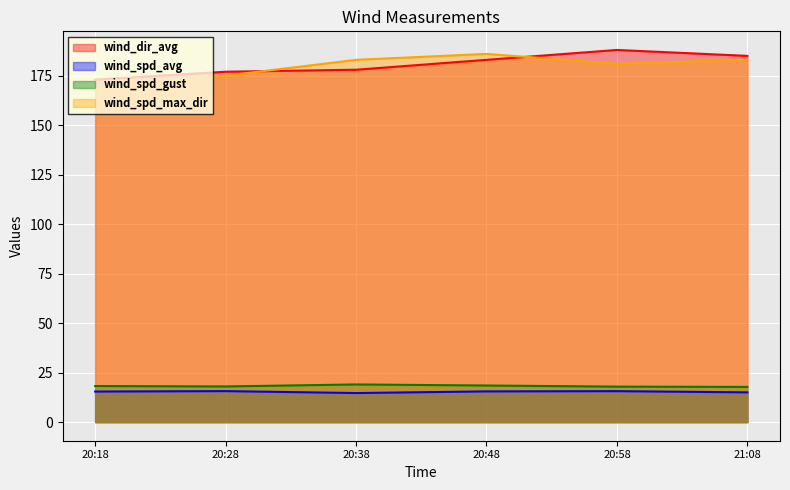

Which series has the largest total across all categories?

wind_dir_avg